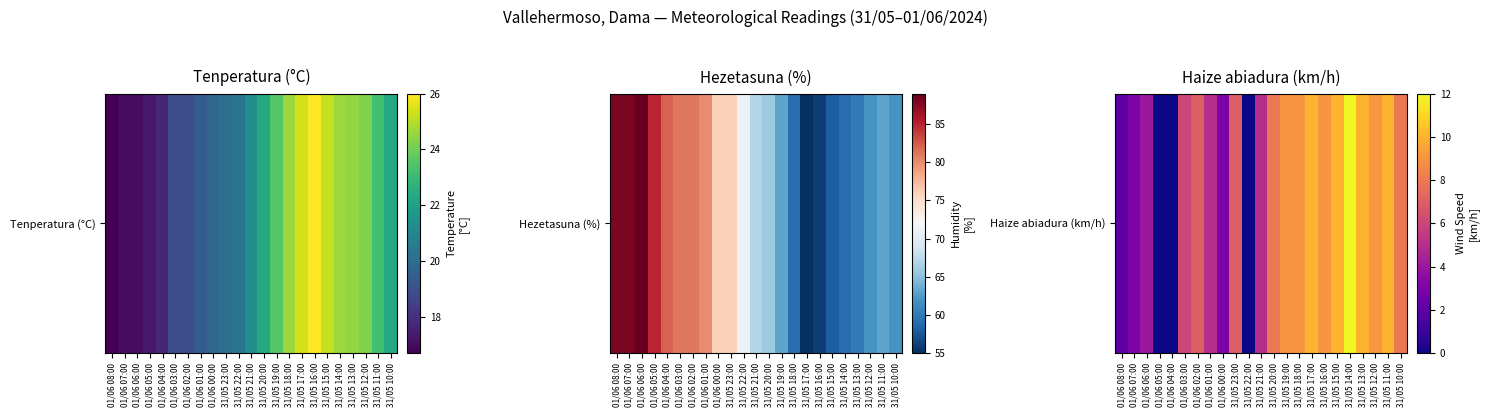

List the labels in order of value, largest first.

31/05 14:00, 31/05 17:00, 31/05 15:00, 31/05 13:00, 31/05 11:00, 31/05 19:00, 31/05 18:00, 31/05 16:00, 31/05 12:00, 31/05 20:00, 31/05 10:00, 01/06 02:00, 31/05 23:00, 01/06 03:00, 01/06 01:00, 31/05 21:00, 01/06 06:00, 01/06 07:00, 01/06 00:00, 01/06 08:00, 01/06 05:00, 01/06 04:00, 31/05 22:00